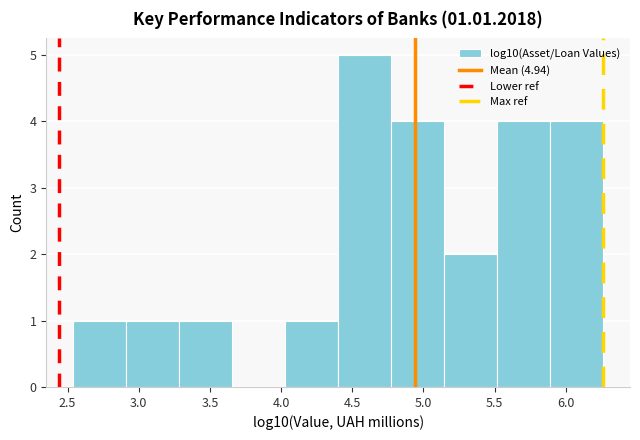

Which range on the x-axis has the tallest bar?

4.40 to 4.75